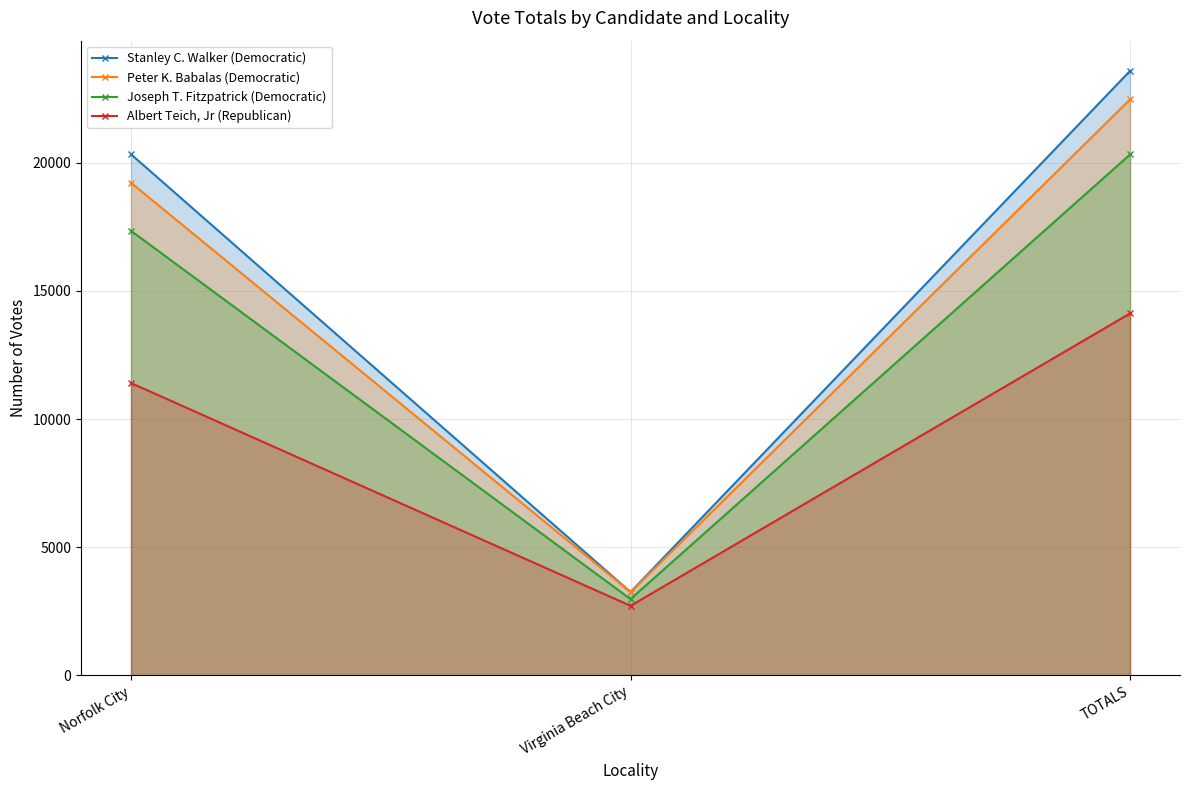

At which category is the sum across all series the highest?

TOTALS